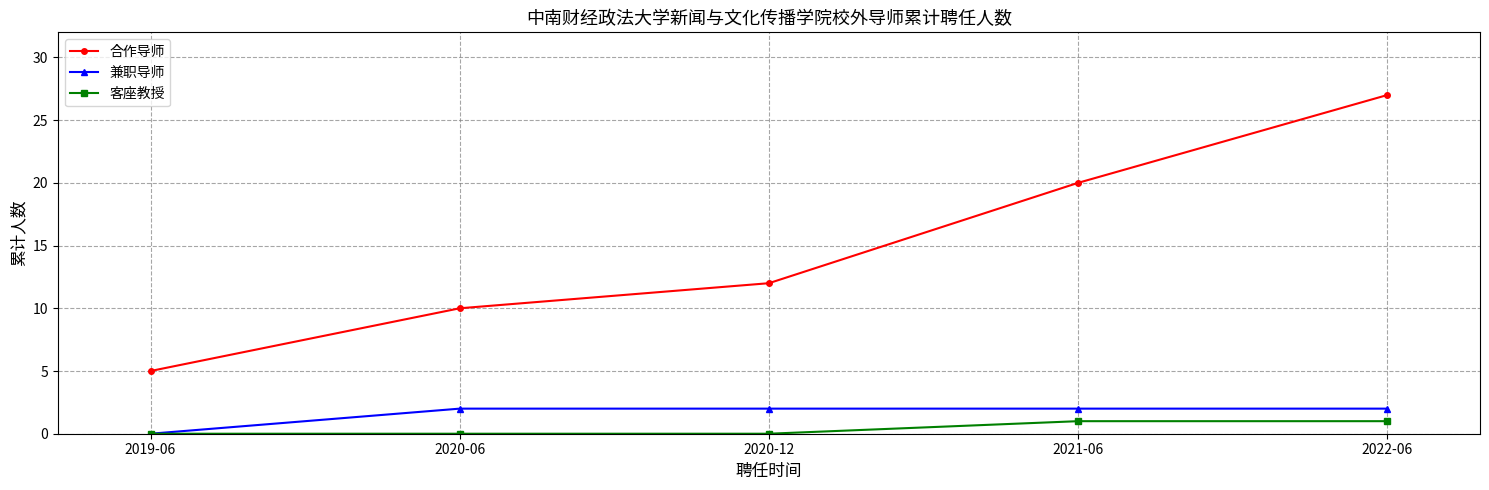

What are all the series names shown in the legend?

合作导师, 兼职导师, 客座教授